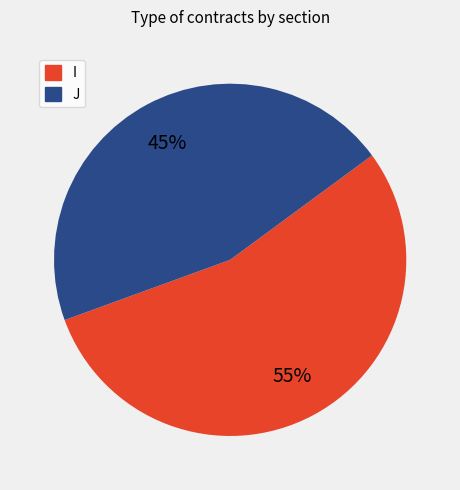

The J slice represents 45% of the pie. True or false?

True